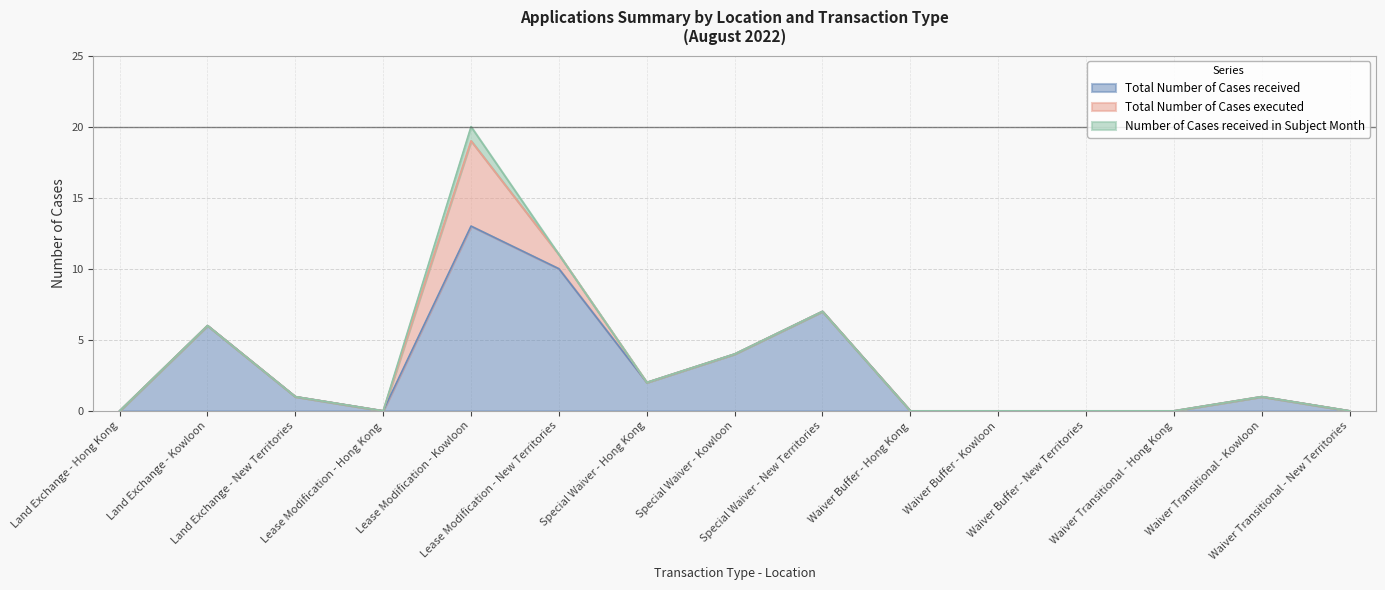

What is the difference between the highest and lowest values at Special Waiver - Kowloon?

4